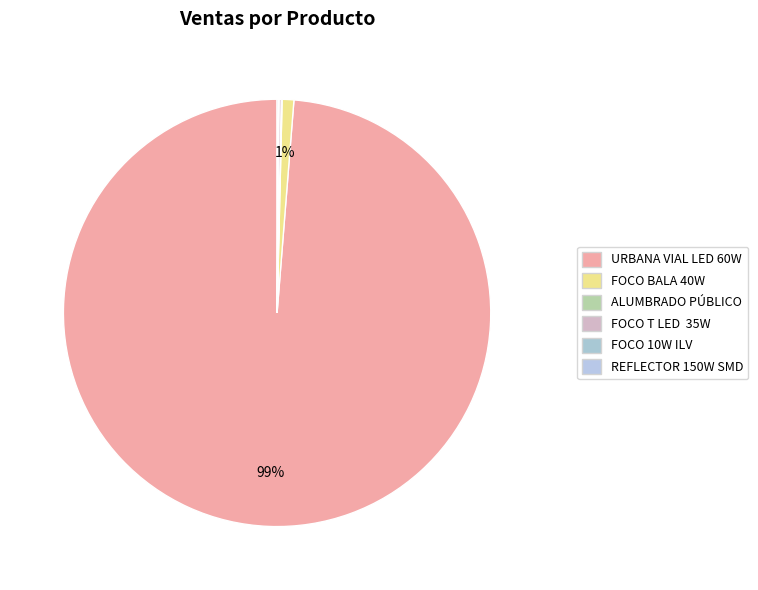

How much of the chart is everything except FOCO BALA 40W?

99.1%